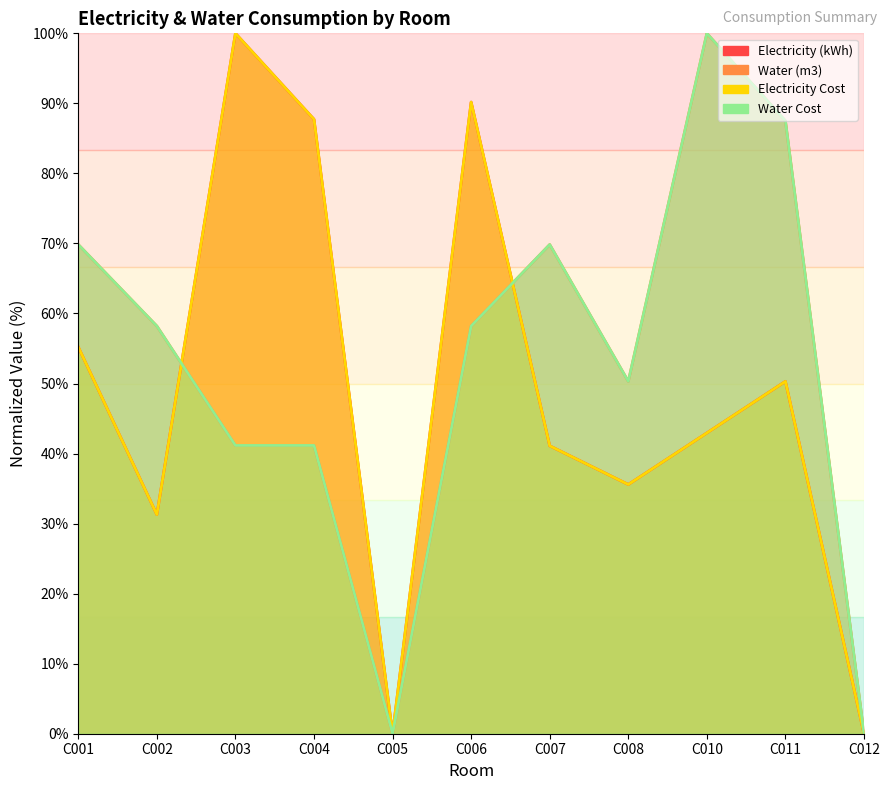

Reading left to right, transcribe all the data shown in this chart.

Electricity (kWh): C001=55.2	C002=31.3	C003=100.0	C004=87.7	C005=0.0	C006=90.2	C007=41.1	C008=35.6	C010=42.9	C011=50.3	C012=0.0
Water (m3): C001=69.8	C002=58.2	C003=41.2	C004=41.2	C005=0.0	C006=58.2	C007=69.8	C008=50.3	C010=100.0	C011=87.5	C012=0.0
Electricity Cost: C001=55.2	C002=31.3	C003=100.0	C004=87.7	C005=0.0	C006=90.2	C007=41.1	C008=35.6	C010=42.9	C011=50.3	C012=0.0
Water Cost: C001=69.8	C002=58.2	C003=41.2	C004=41.2	C005=0.0	C006=58.2	C007=69.8	C008=50.3	C010=100.0	C011=87.5	C012=0.0